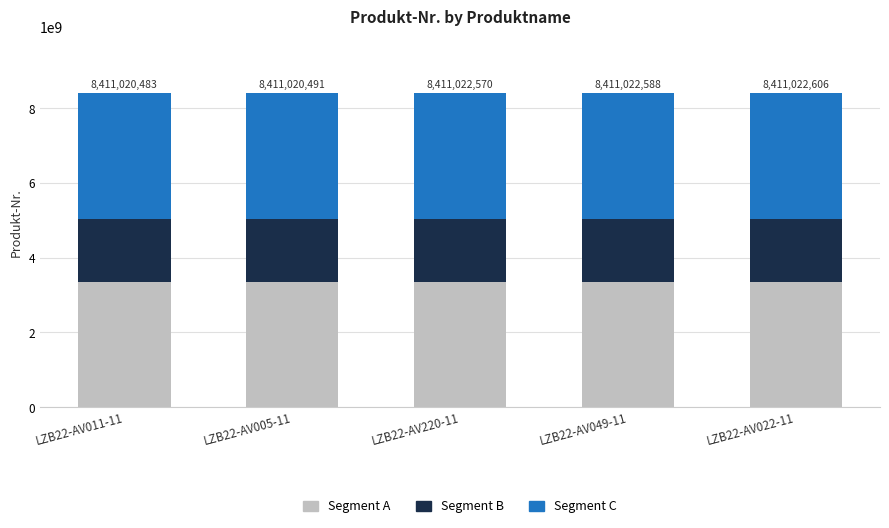

Count the number of categories in the chart.

5